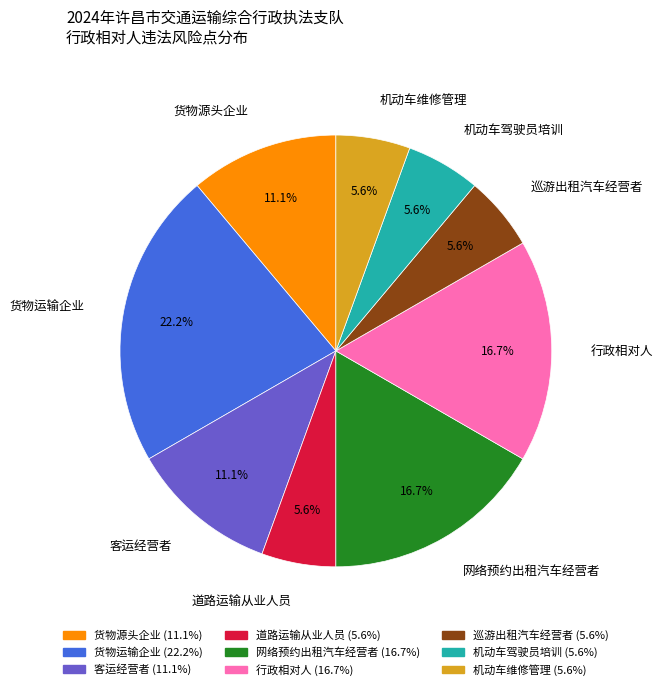

True or false: 道路运输从业人员 accounts for 6% of the total.

True